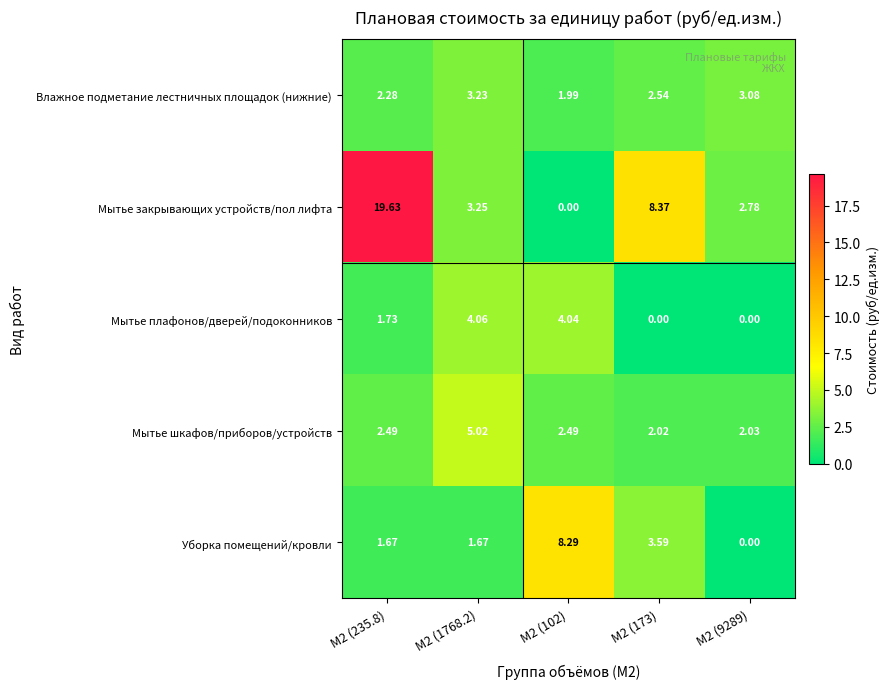

List the series in order of their peak value, highest first.

Мытье закрывающих устройств/пол лифта, Уборка помещений/кровли, Мытье шкафов/приборов/устройств, Мытье плафонов/дверей/подоконников, Влажное подметание лестничных площадок (нижние)